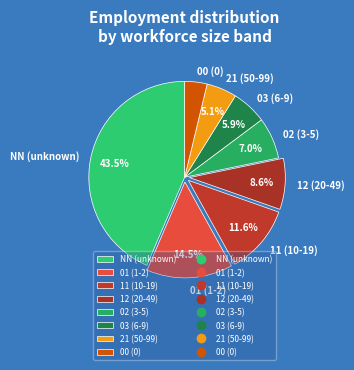

To the nearest percent, what is the combined percentage of 02 and 01?

22%